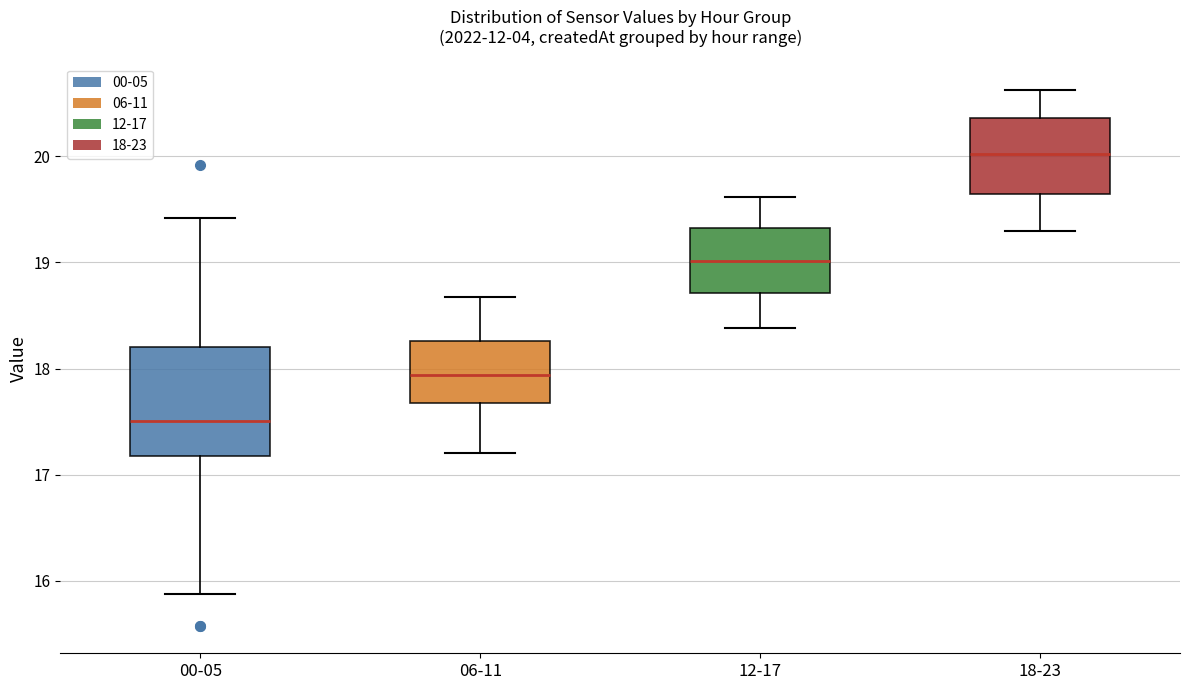

Comparing the boxes themselves (not the whiskers), which one is the tallest?

00-05